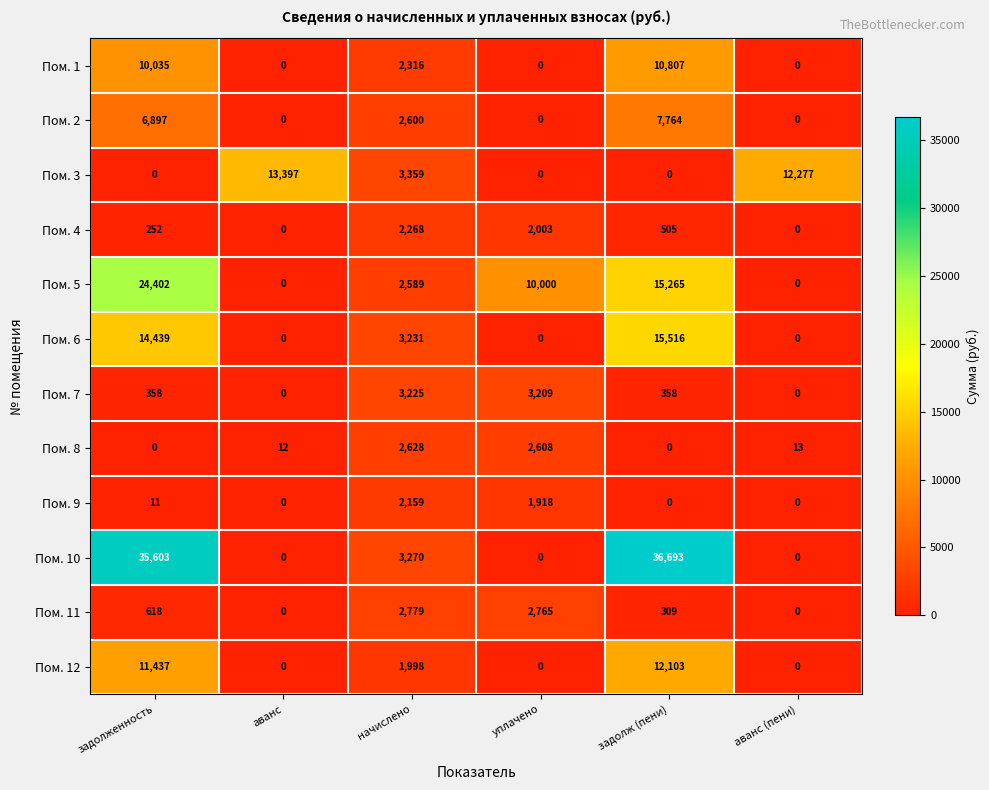

Which series has the largest range (max minus min)?

Пом. 10